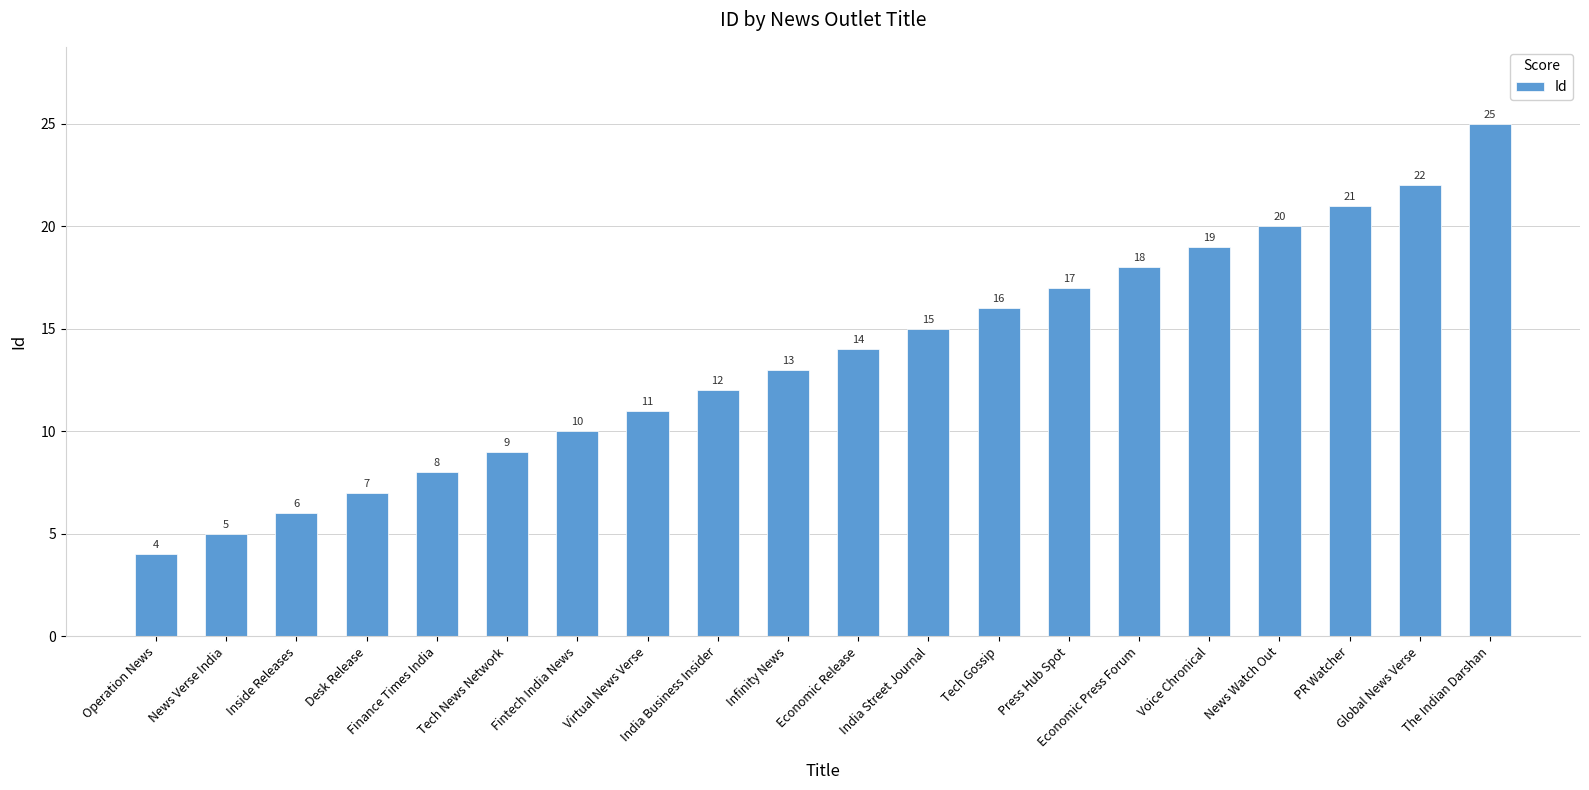

List the labels in order of value, largest first.

The Indian Darshan, Global News Verse, PR Watcher, News Watch Out, Voice Chronical, Economic Press Forum, Press Hub Spot, Tech Gossip, India Street Journal, Economic Release, Infinity News, India Business Insider, Virtual News Verse, Fintech India News, Tech News Network, Finance Times India, Desk Release, Inside Releases, News Verse India, Operation News